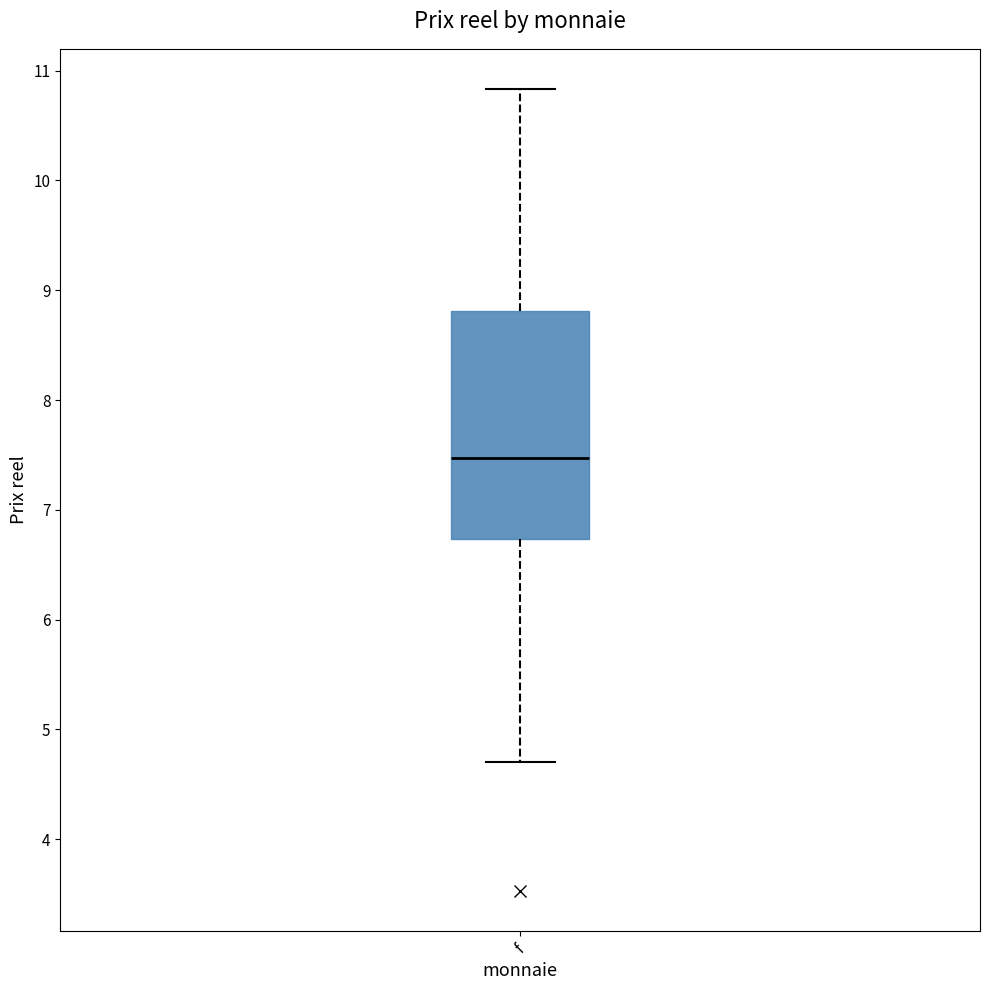

Transcribe this box plot: give where the median line is, the range the box spans, and where the two whiskers end, as read against the y-axis. The values are not printed on the chart, so give them approximately, as read against the axis.

median 7.5, box 6.7 to 8.8, whiskers 4.7 to 10.8